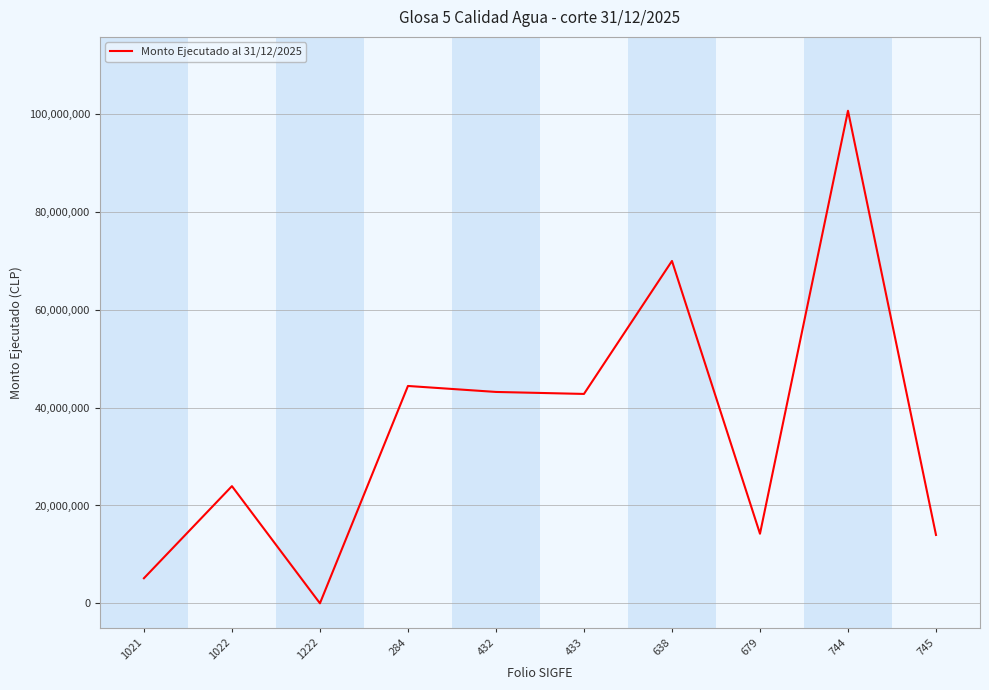

Which has a higher value, 1021 or 1222?

1021